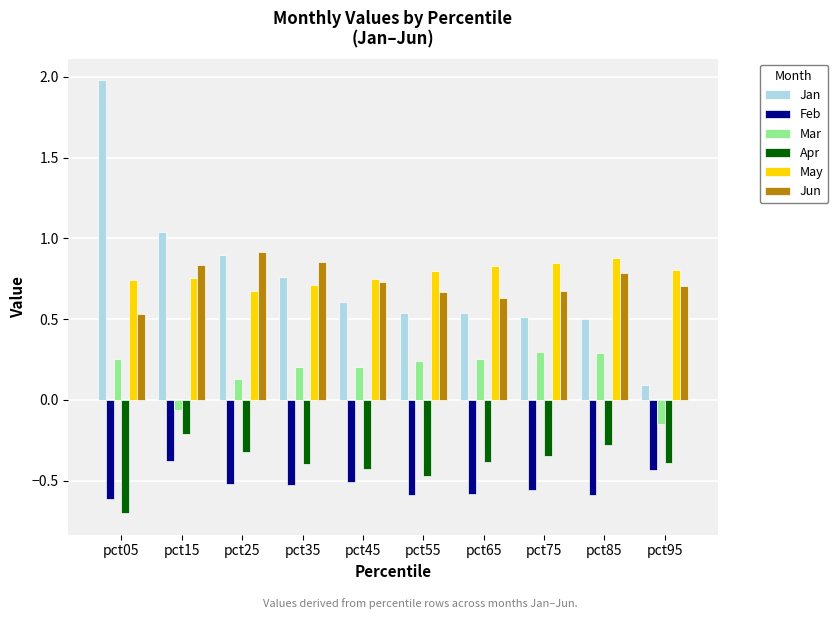

Is it true that Apr equals -0.6 at pct65?

False